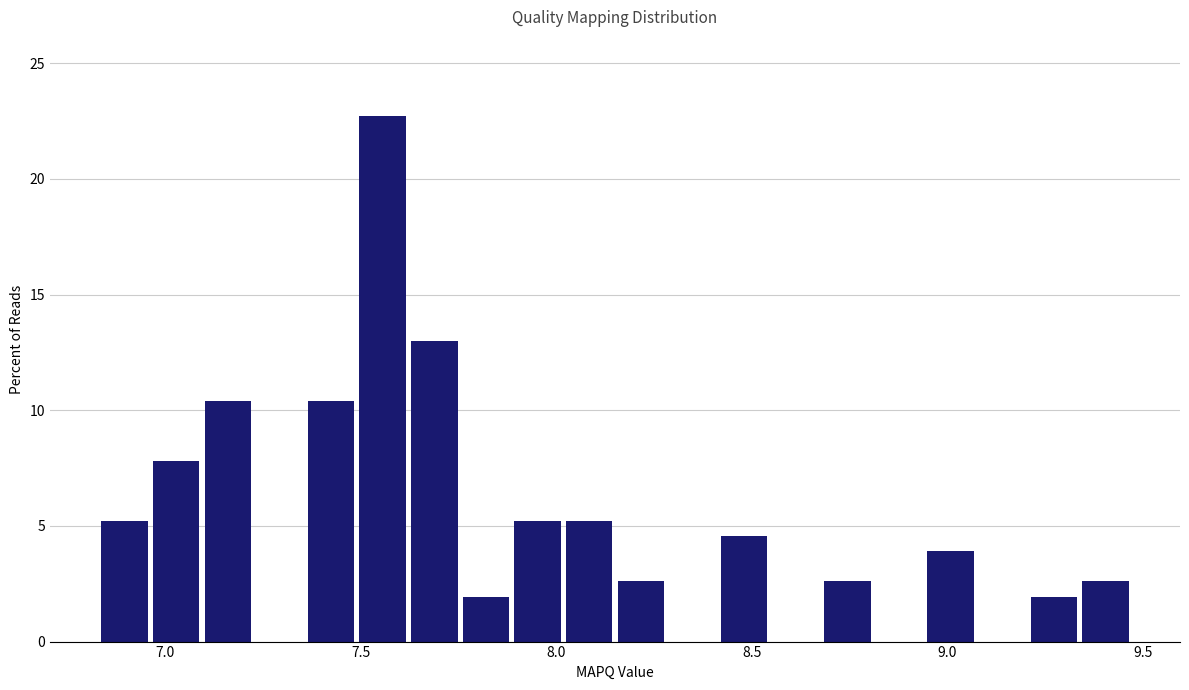

Read against the x-axis, roughly where is the centre of the tallest bar?

7.55